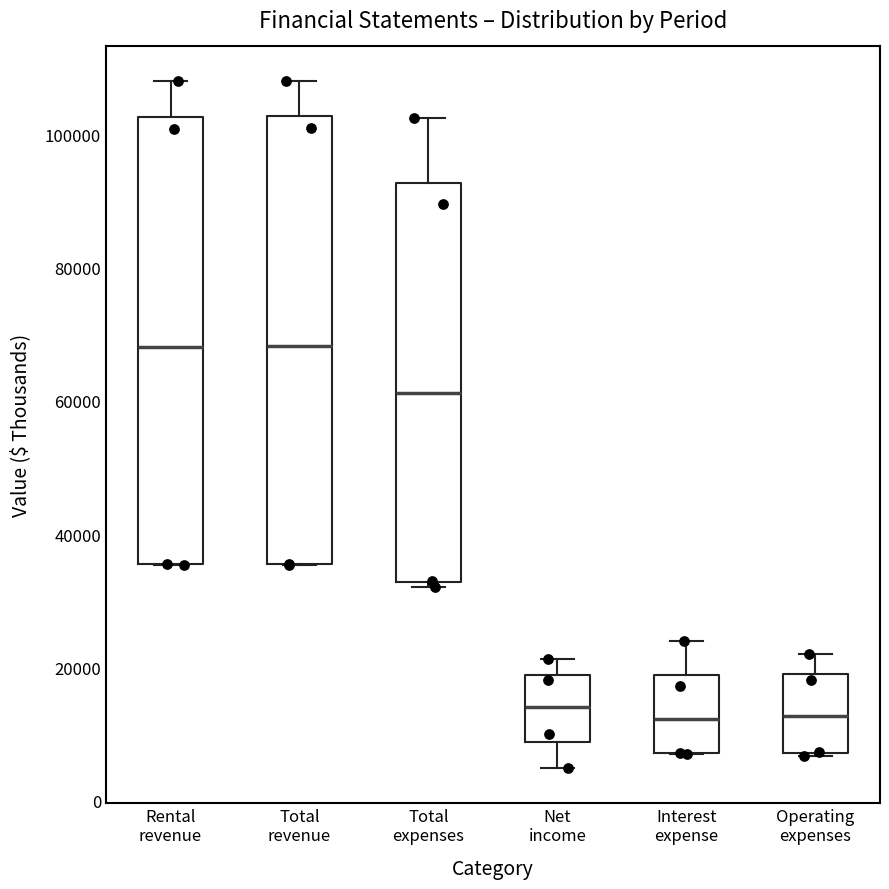

Reading left to right, read every box against the y-axis: the position of its median line, the range the box covers, and the ends of its whiskers. The values are not printed on the chart, so give them approximately, as read against the axis.

Rental revenue: median 68000, box 36000 to 102000, whiskers 36000 to 108000
Total revenue: median 68000, box 36000 to 102000, whiskers 36000 to 108000
Total expenses: median 62000, box 32000 to 92000, whiskers 32000 (just below the box's lower edge) to 102000
Net income: median 14000, box 8000 to 18000, whiskers 4000 to 22000
Interest expense: median 12000, box 8000 to 18000, whiskers 6000 to 24000
Operating expenses: median 12000, box 8000 to 20000, whiskers 6000 to 22000